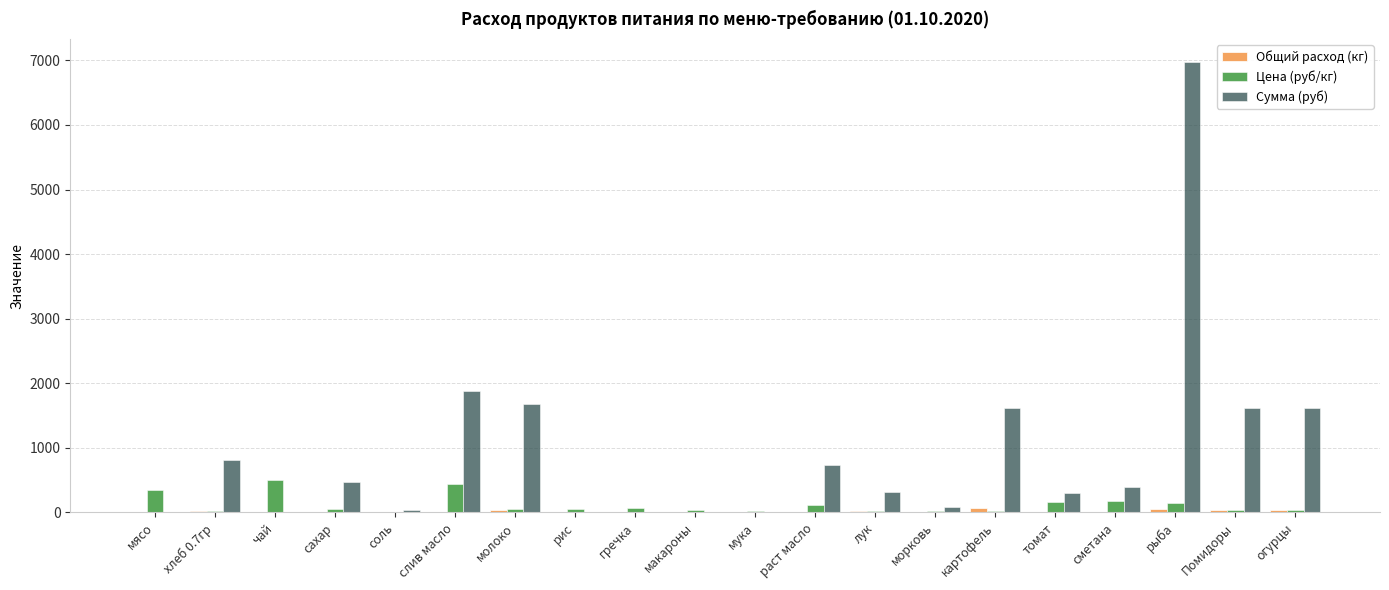

Count the number of data series in this chart.

3